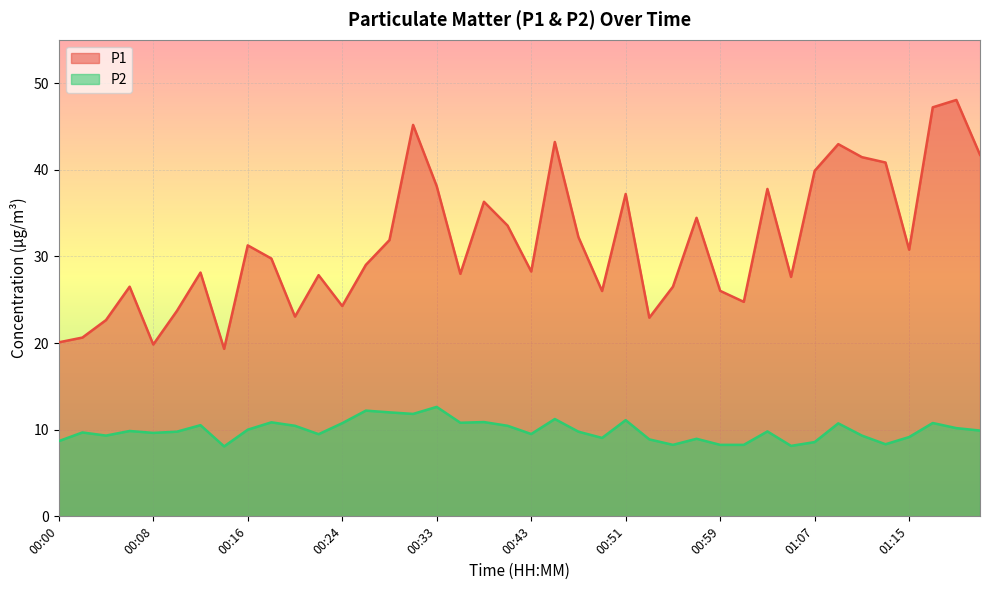

List the series in order of their overall mean, highest first.

P1, P2